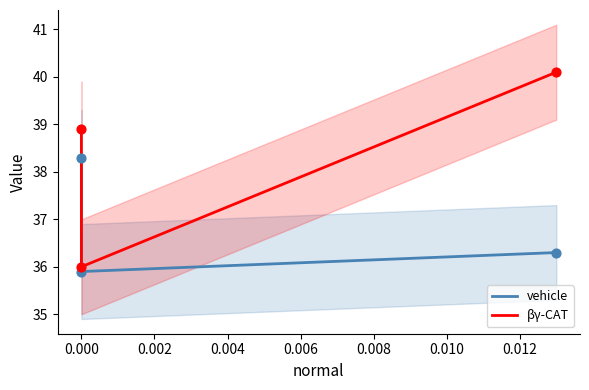

What is the total value across all series at 0.002?

76.4